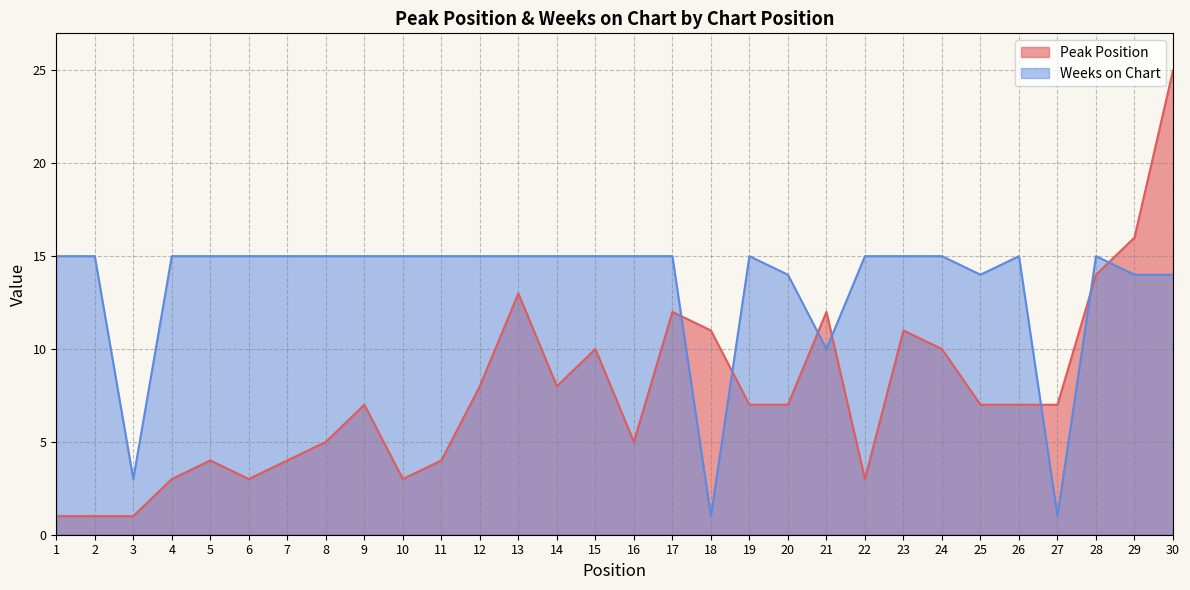

How many intersections are there between Peak Position and Weeks on Chart?

7